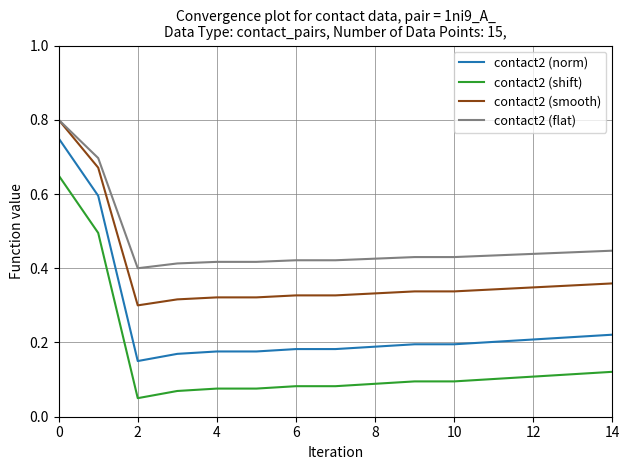

Count the contact2 (norm) values in the range 0 to 1.

15